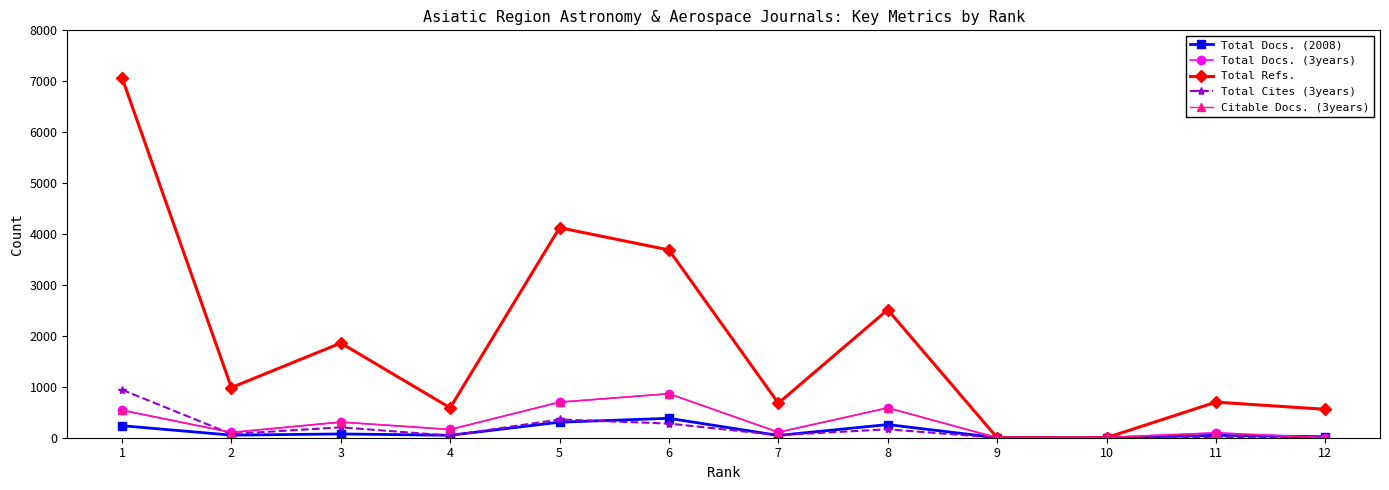

True or false: Total Cites (3years) and Total Docs. (3years) intersect in this chart.

True